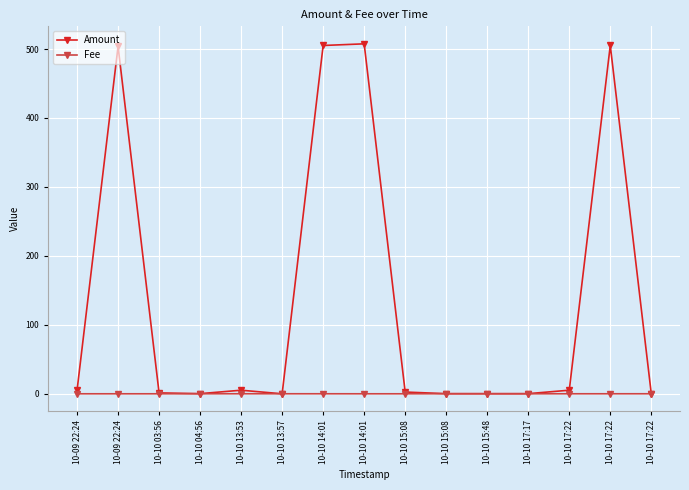

Reading right to left, list all the values displayed in this chart.

Amount: 10-10 17:22=0.0	10-10 17:22=505.1	10-10 17:22=5.2	10-10 17:17=0.2	10-10 15:48=0.2	10-10 15:08=0.2	10-10 15:08=2.5	10-10 14:01=507.5	10-10 14:01=505.1	10-10 13:57=0.0	10-10 13:53=5.2	10-10 04:56=0.2	10-10 03:56=1.3	10-09 22:24=503.8	10-09 22:24=5.0
Fee: 10-10 17:22=0.0	10-10 17:22=0.0	10-10 17:22=0.0	10-10 17:17=0.0	10-10 15:48=0.0	10-10 15:08=0.1	10-10 15:08=0.0	10-10 14:01=0.0	10-10 14:01=0.0	10-10 13:57=0.0	10-10 13:53=0.0	10-10 04:56=0.0	10-10 03:56=0.0	10-09 22:24=0.0	10-09 22:24=0.0